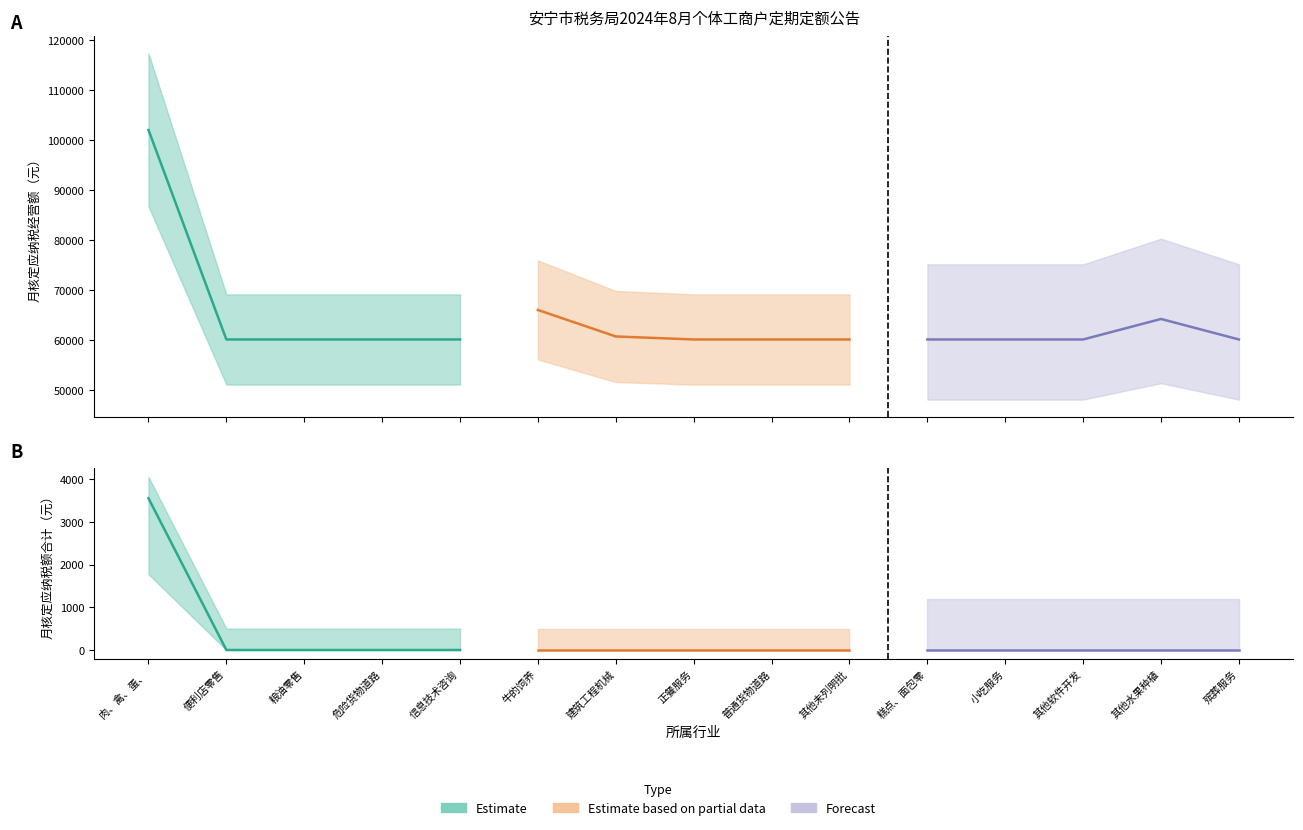

Reading right to left, list all the values displayed in this chart.

月核定应纳税经营额: 60100.0	64200.0	60100.0	60100.0	60100.0	60100.0	60100.0	60100.0	60700.0	66000.0	60100.0	60100.0	60100.0	60100.0	102000.0
月核定应纳税额合计: 0.0	0.0	0.0	0.0	0.0	0.0	0.0	0.0	0.0	0.0	0.0	0.0	0.0	0.0	3549.6